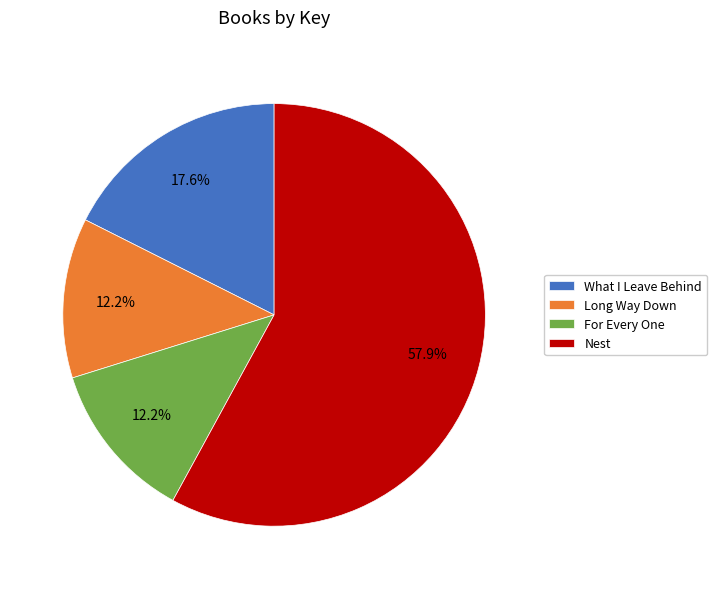

What percentage is NOT represented by What I Leave Behind?

82.4%